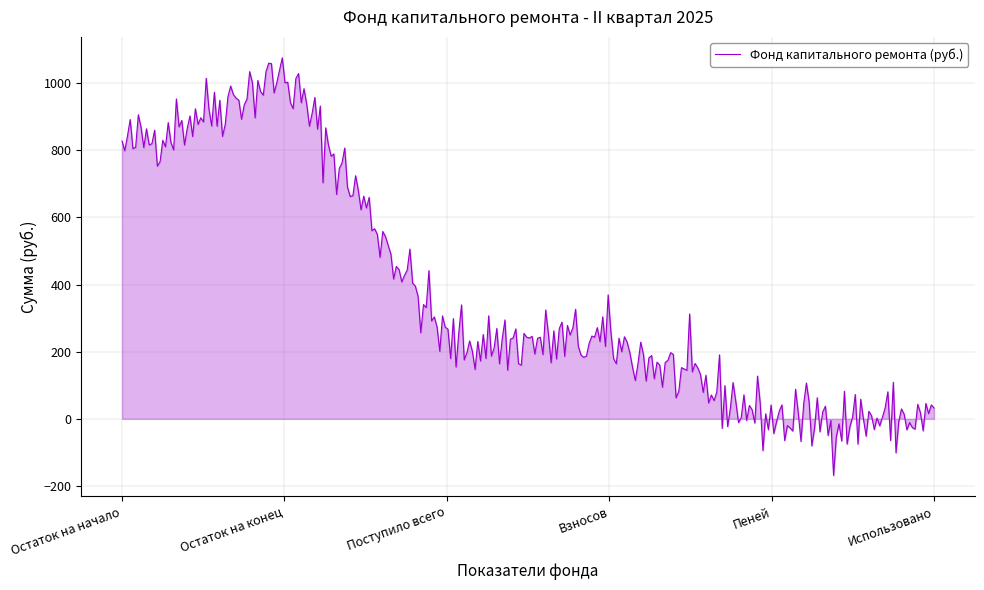

What is the greatest value displayed?

1075.7